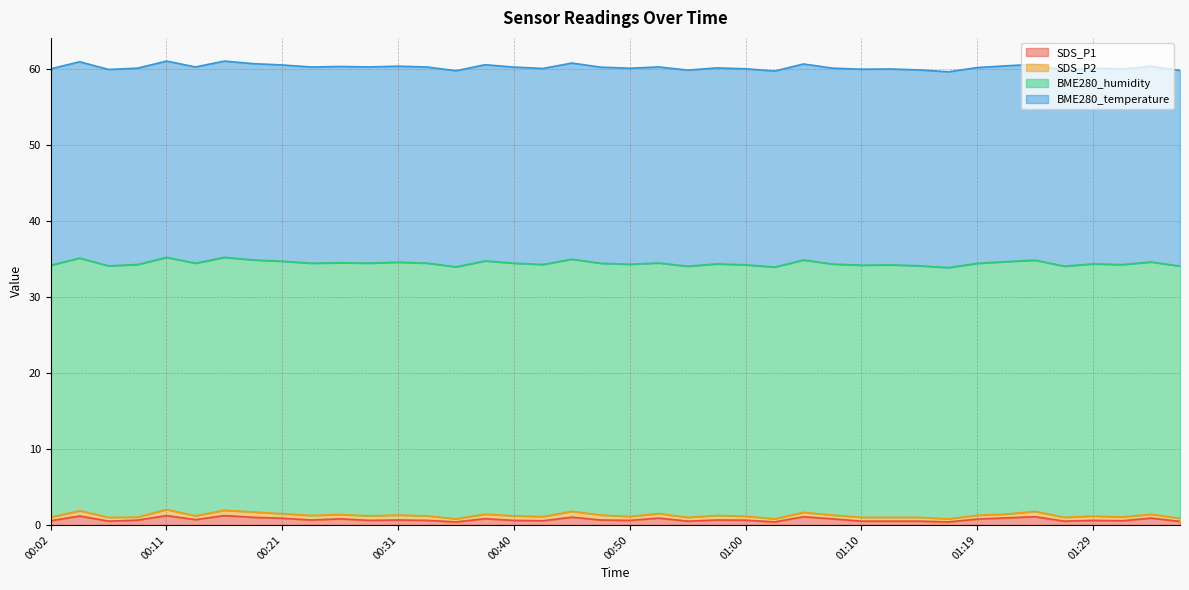

What is the difference between the maximum and minimum values in the BME280_temperature series?

0.1